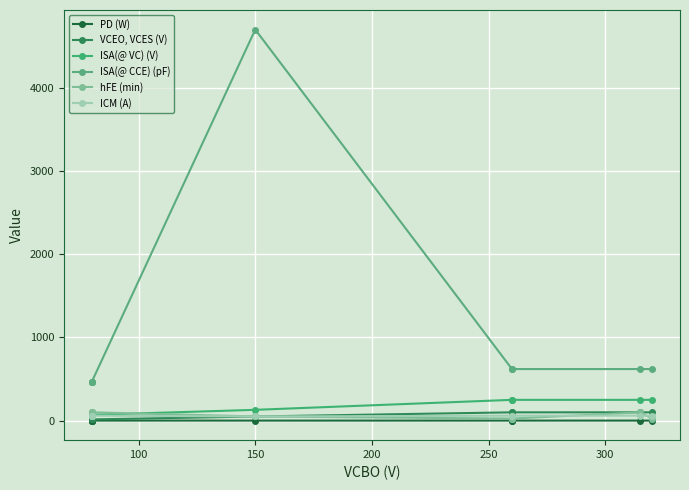

What is the minimum value for ISA(@ CCE) (pF)?

470.0